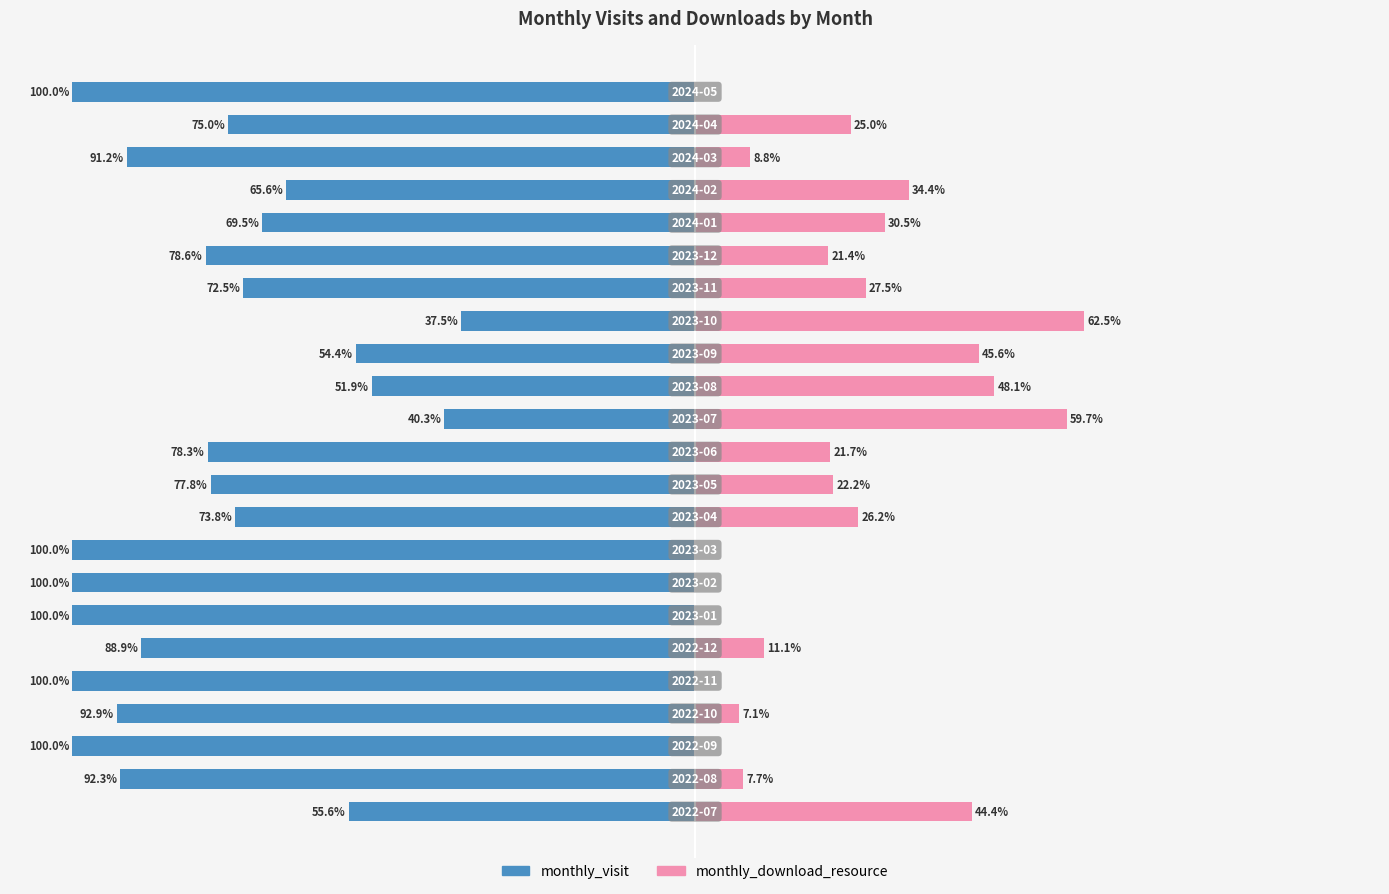

The monthly_download_resource series shows 85.4 at 13. True or false?

False